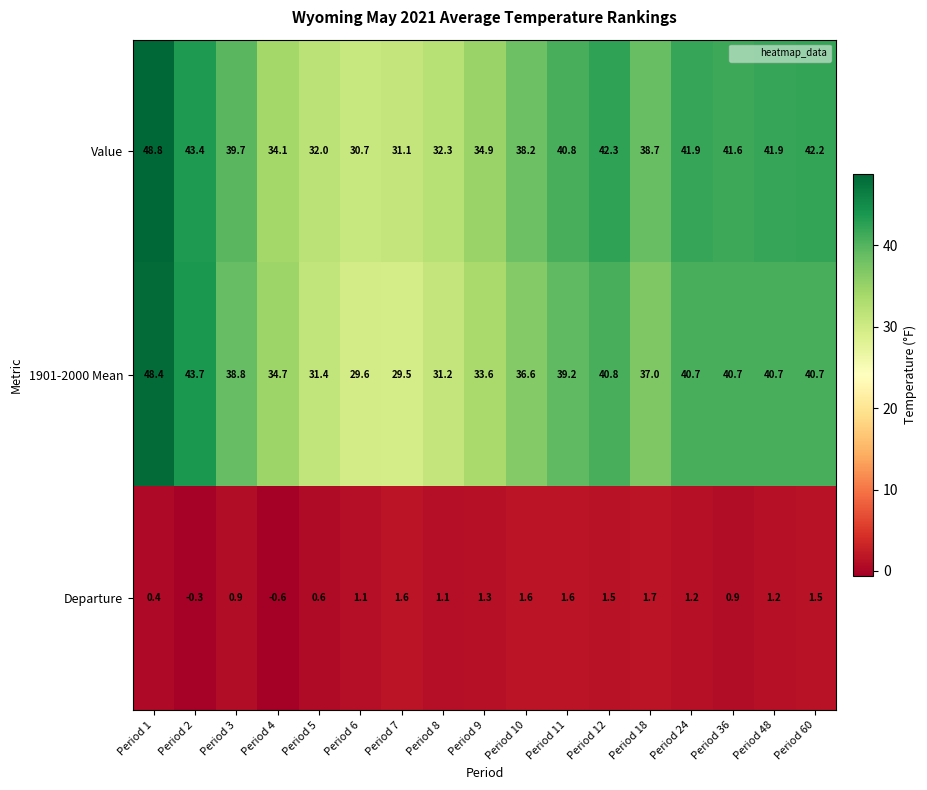

Read the Departure value at Period 5.

0.6